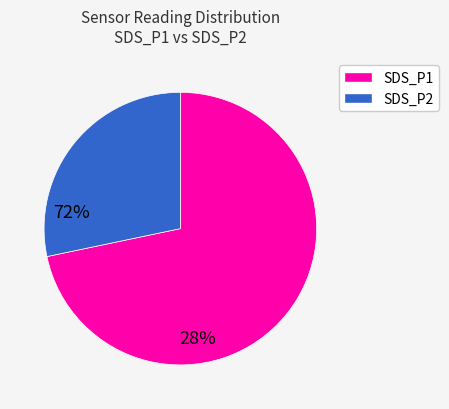

Is there a majority slice in this chart?

Yes